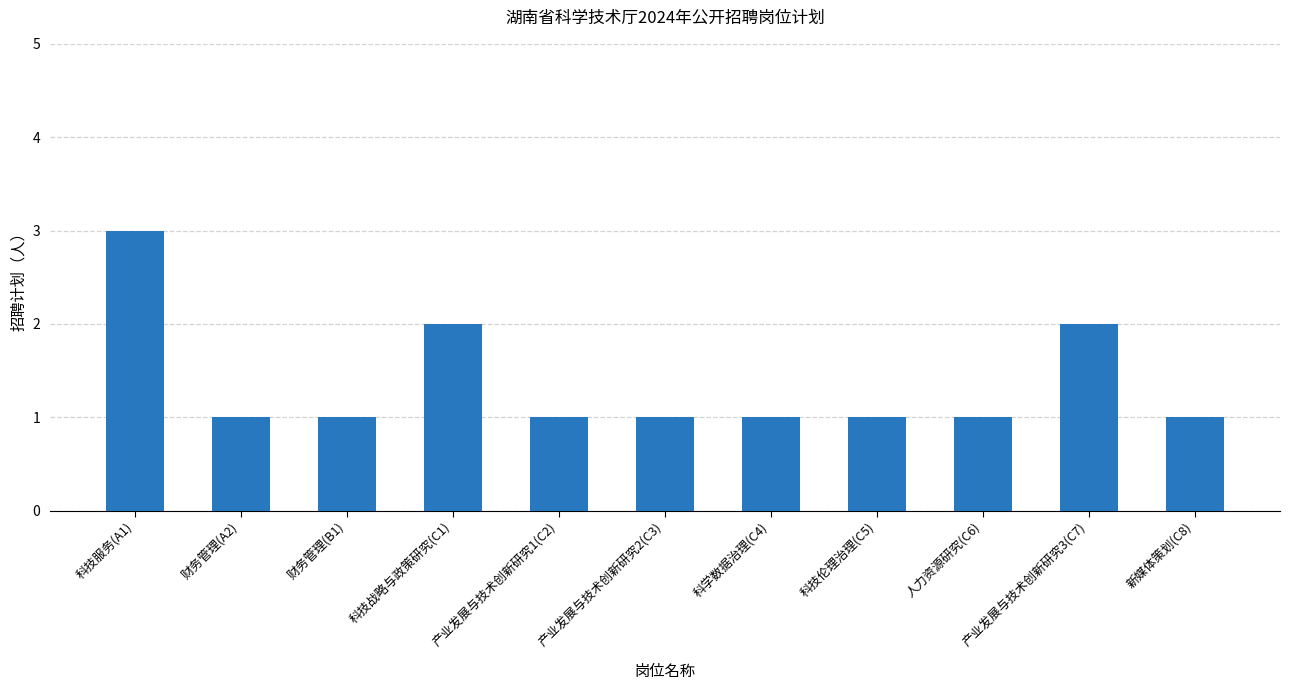

What is the value of the 9th bar from the left?

1